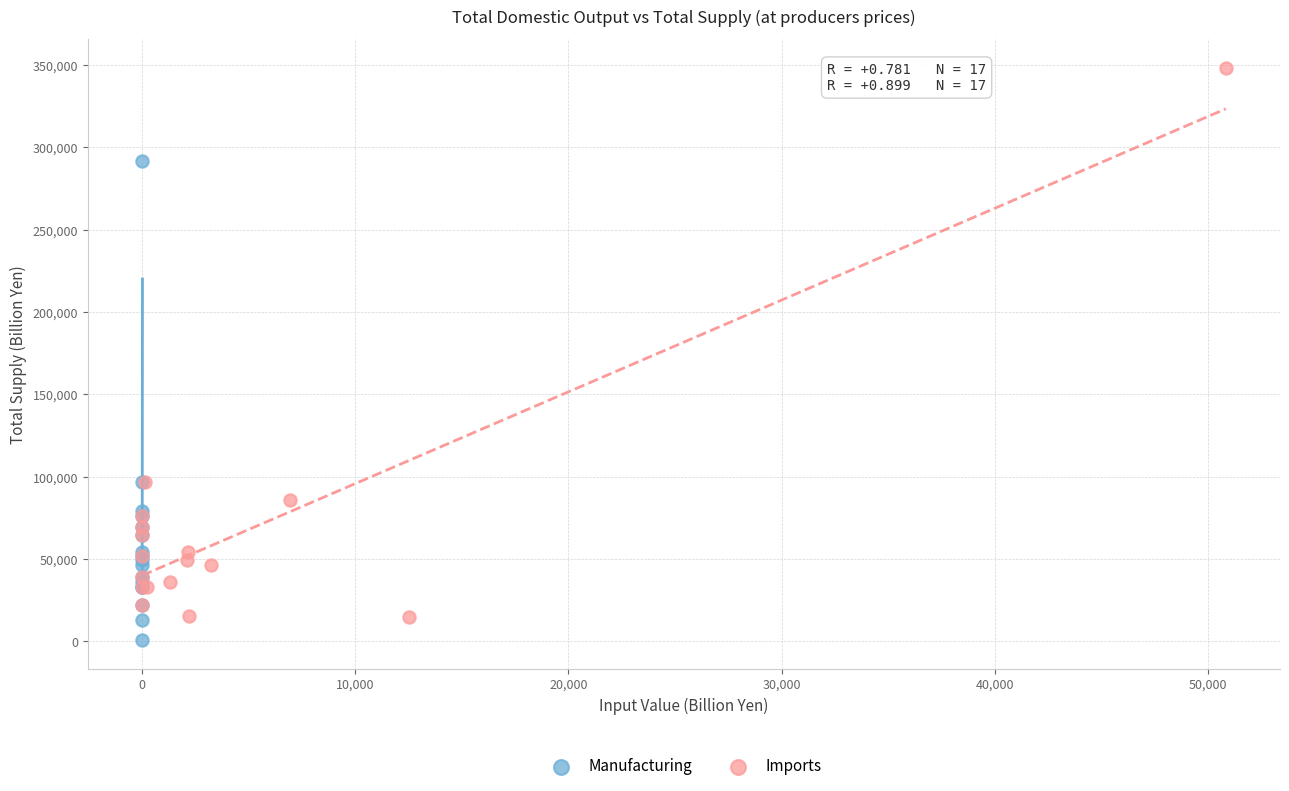

What are all the series names shown in the legend?

Manufacturing, Imports